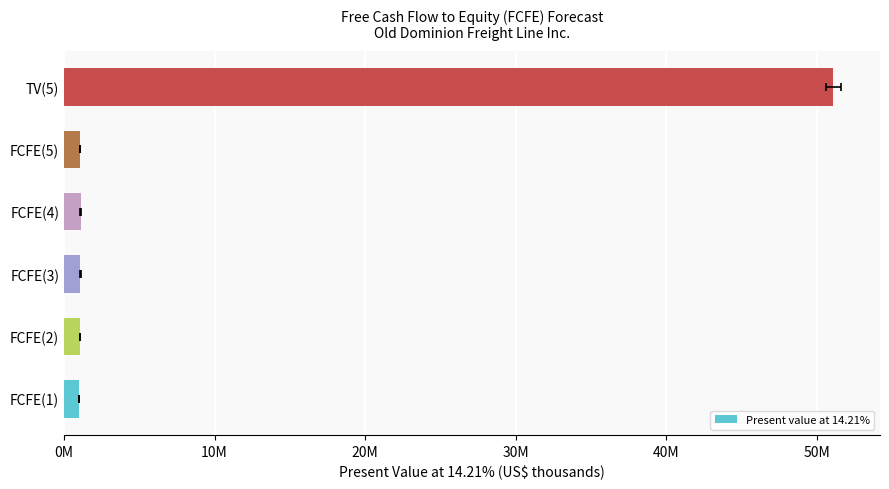

Are the bars horizontal?

Yes